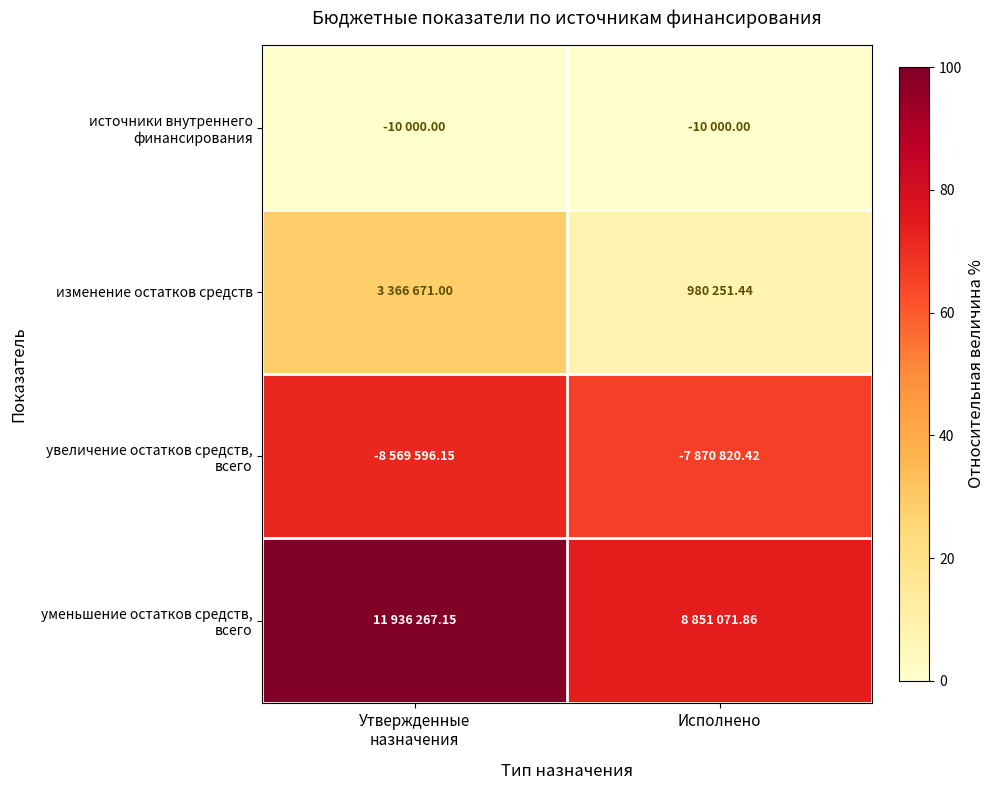

How many categories are shown in the chart?

2